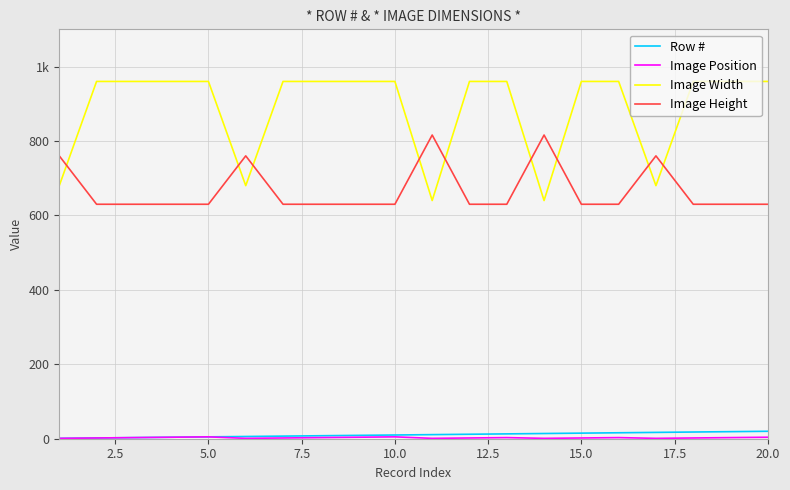

What is the maximum value shown in the chart?

960